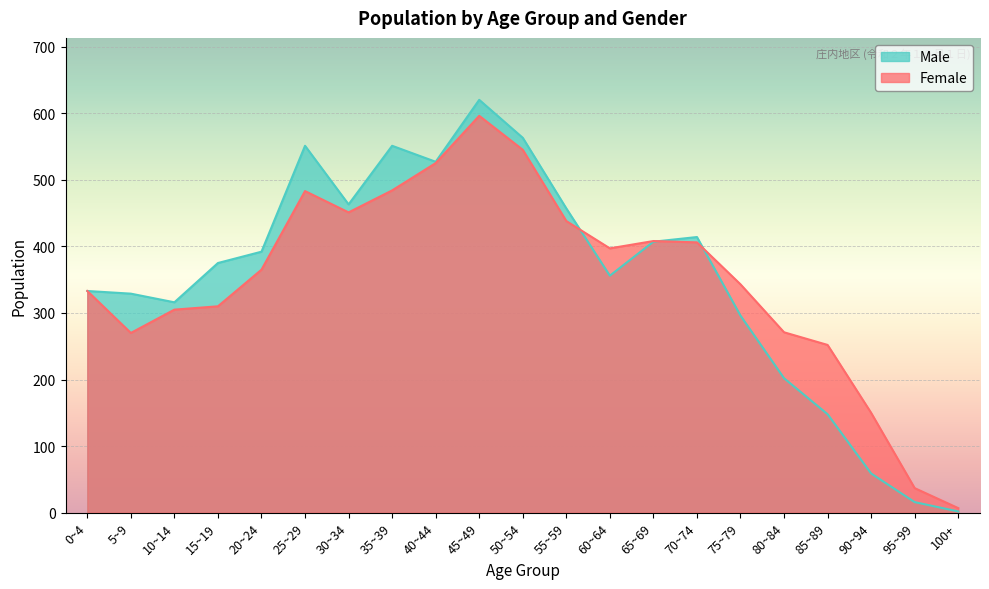

True or false: Female and Male intersect in this chart.

True